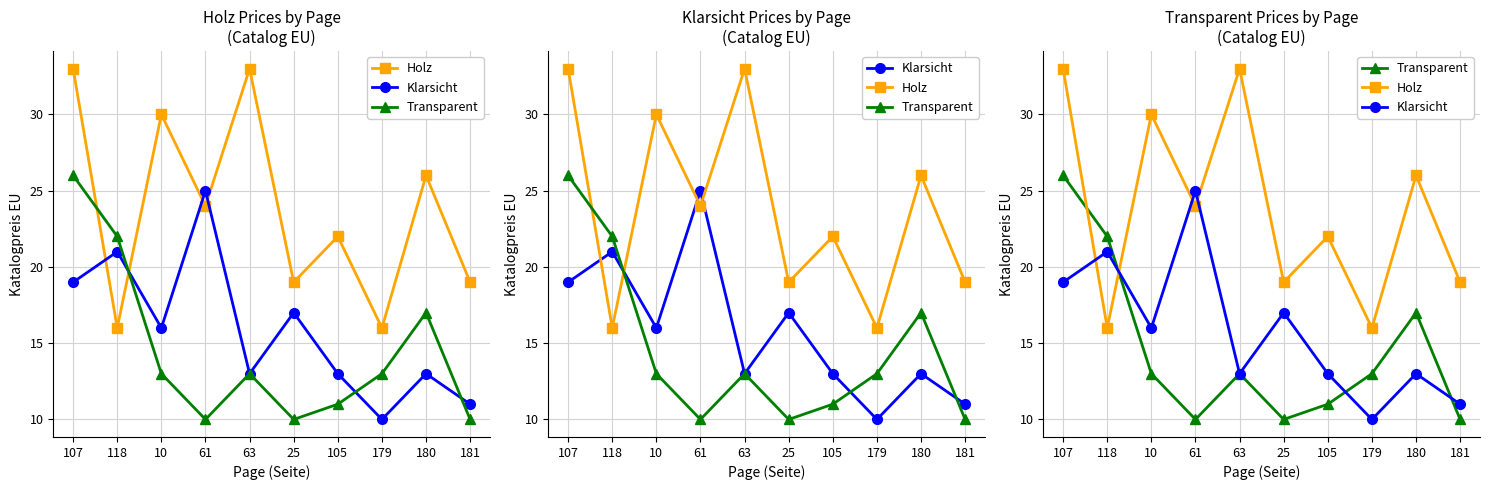

Reading left to right, list all the values displayed in this chart.

Holz: 33	16	30	24	33	19	22	16	26	19
Klarsicht: 19	21	16	25	13	17	13	10	13	11
Transparent: 26	22	13	10	13	10	11	13	17	10